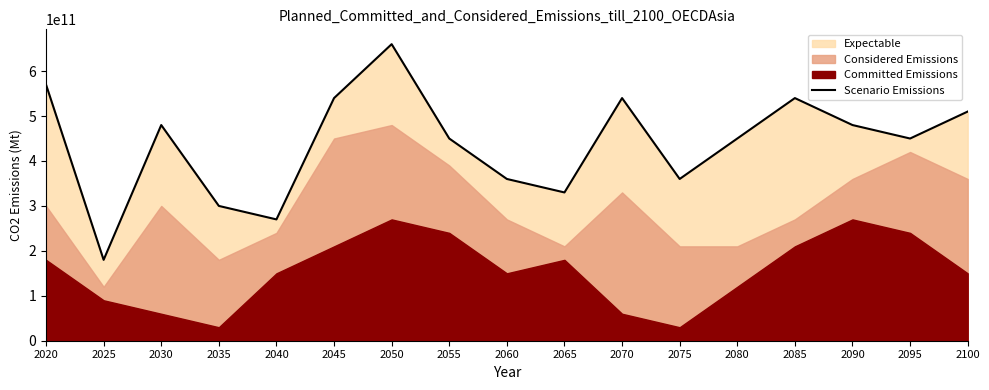

True or false: there are more than 2 points higher than both neighbors.

True